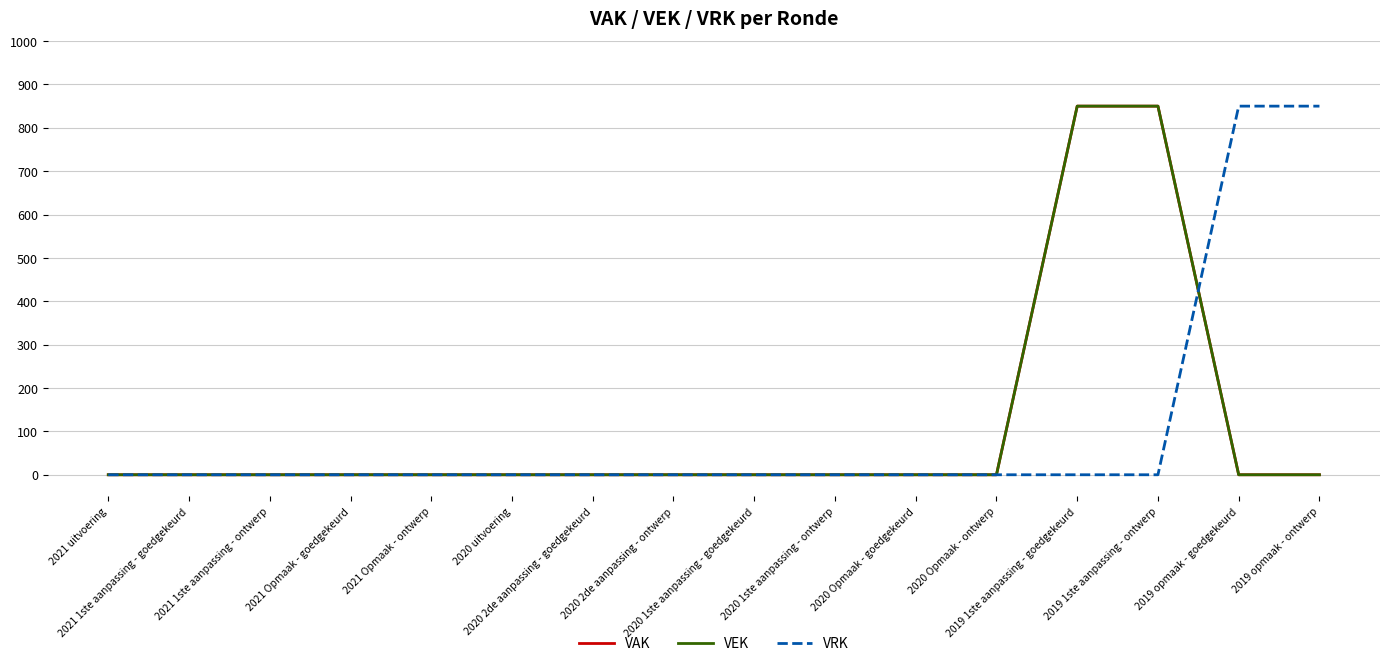

Does the chart have visible grid lines?

Yes